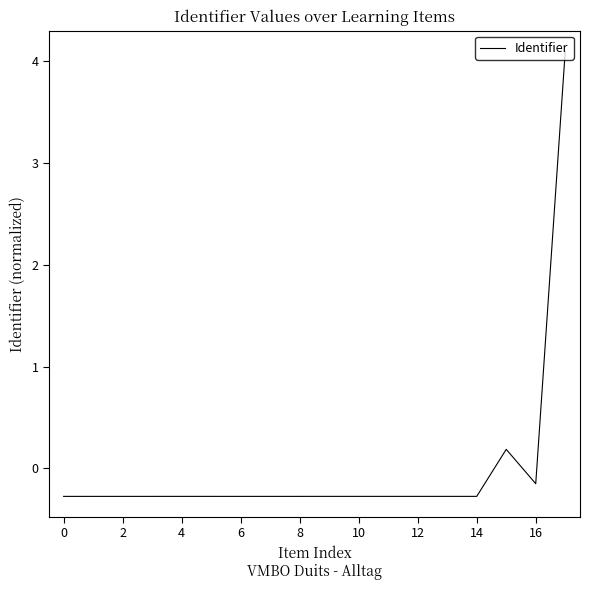

What is the greatest value displayed?

4.1